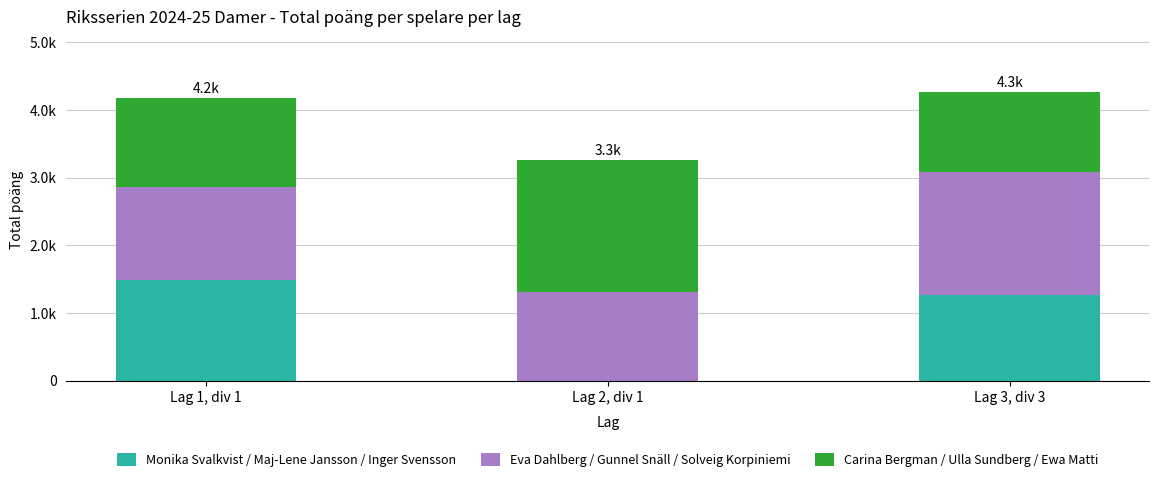

What is the label of the 3rd bar from the right?

Lag 1, div 1